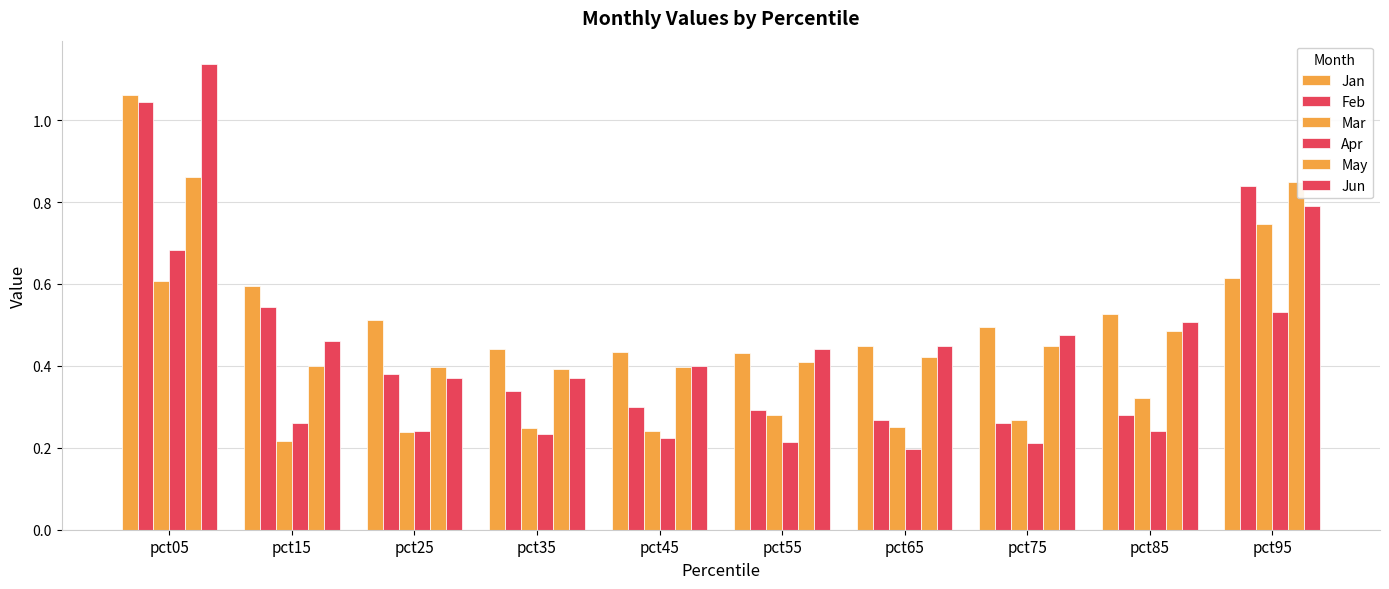

At how many categories does at least one series exceed 0?

10